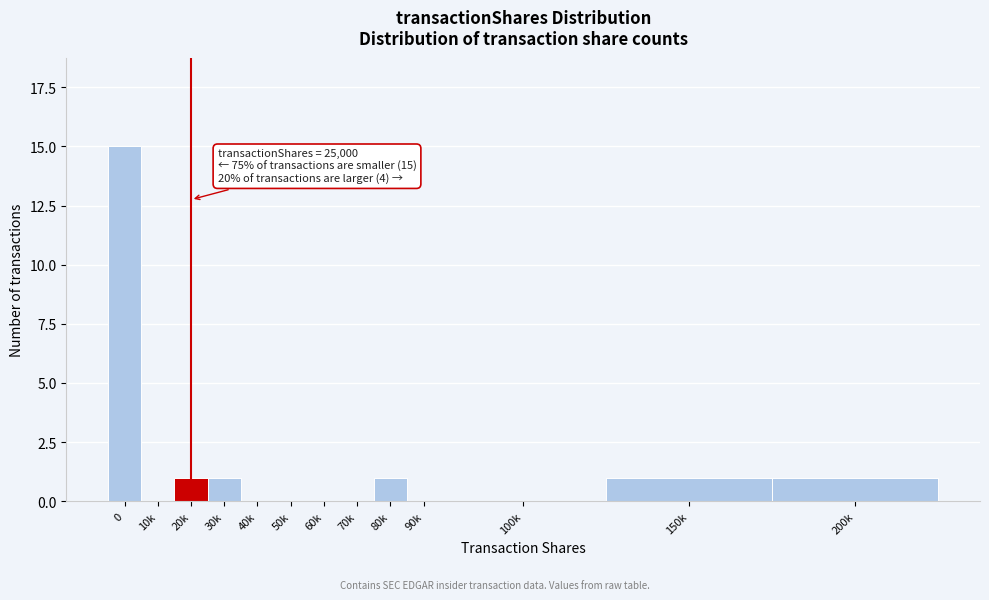

Reading left to right, extract all data points from this chart.

0=15	10k=0	20k=1	30k=1	40k=0	50k=0	60k=0	70k=0	80k=1	90k=0	100k=0	150k=1	200k=1